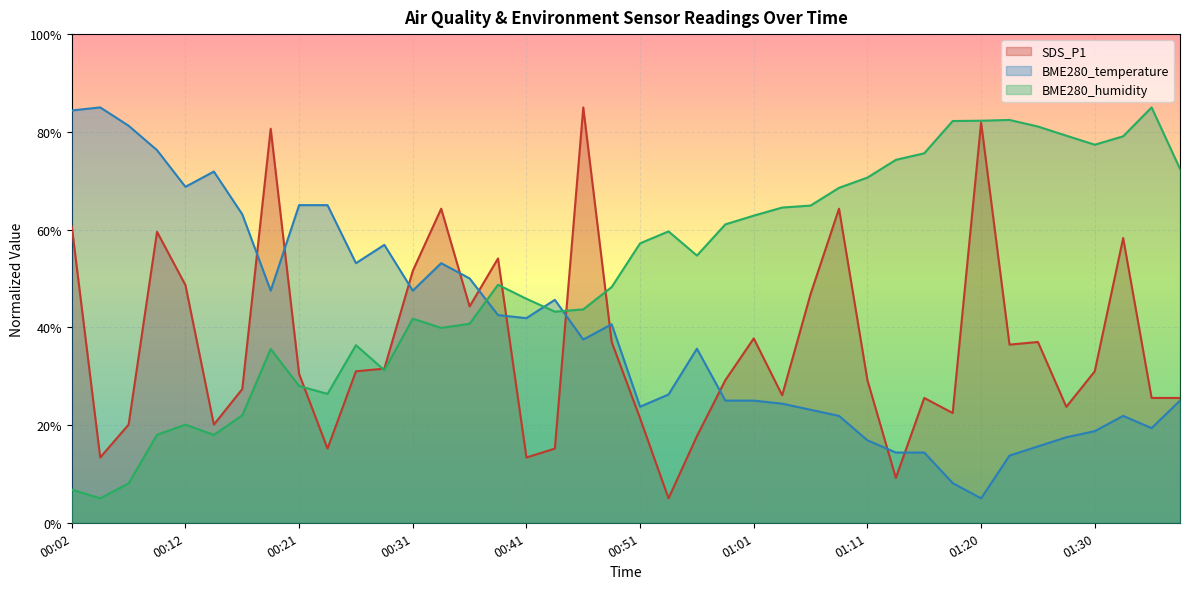

Where does the BME280_temperature series first go above 37?

00:02